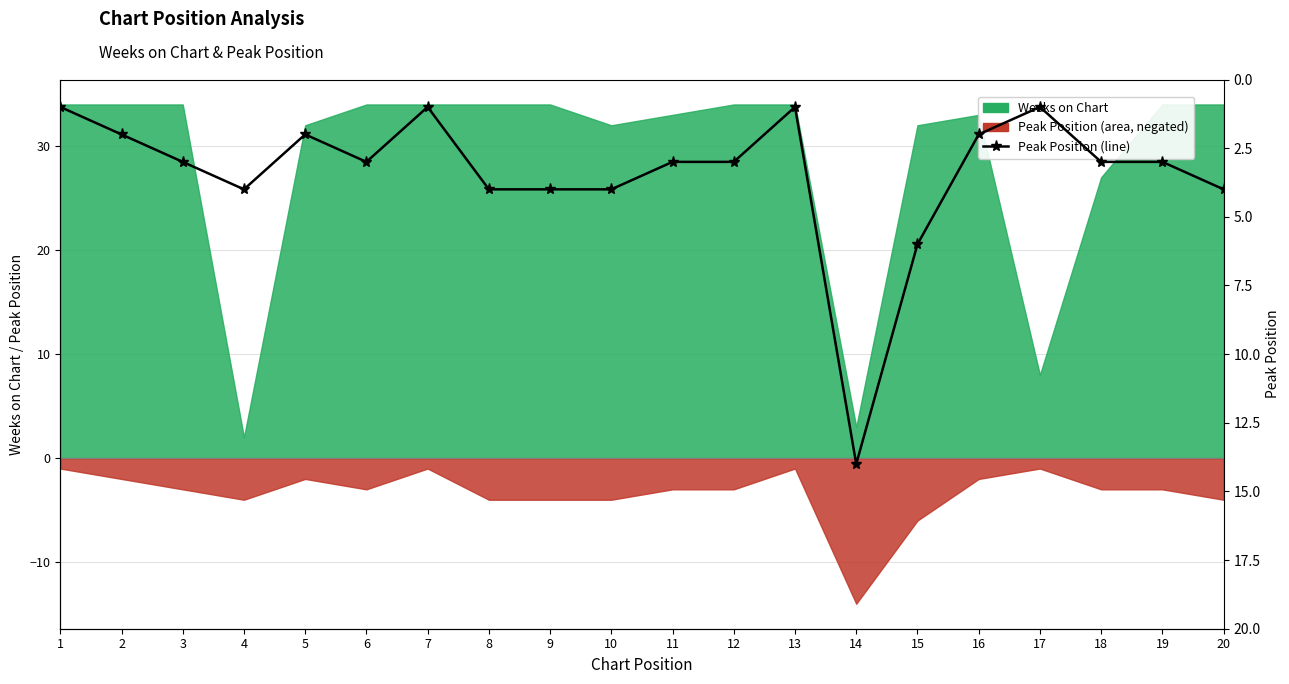

List the labels in order of value, largest first.

14, 15, 4, 8, 9, 10, 20, 3, 6, 11, 12, 18, 19, 2, 5, 16, 1, 7, 13, 17